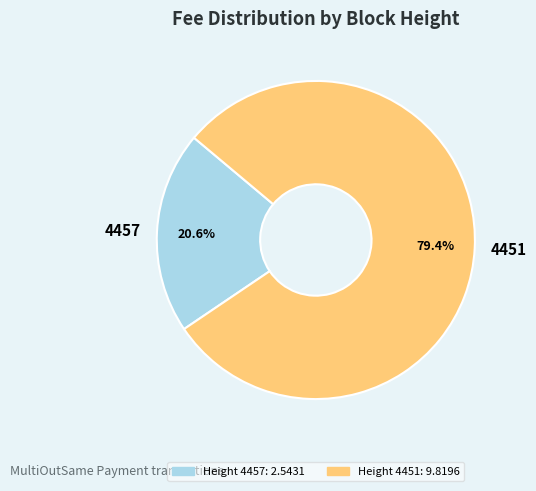

Do 4457 and 4451 together represent more than half of the pie?

Yes